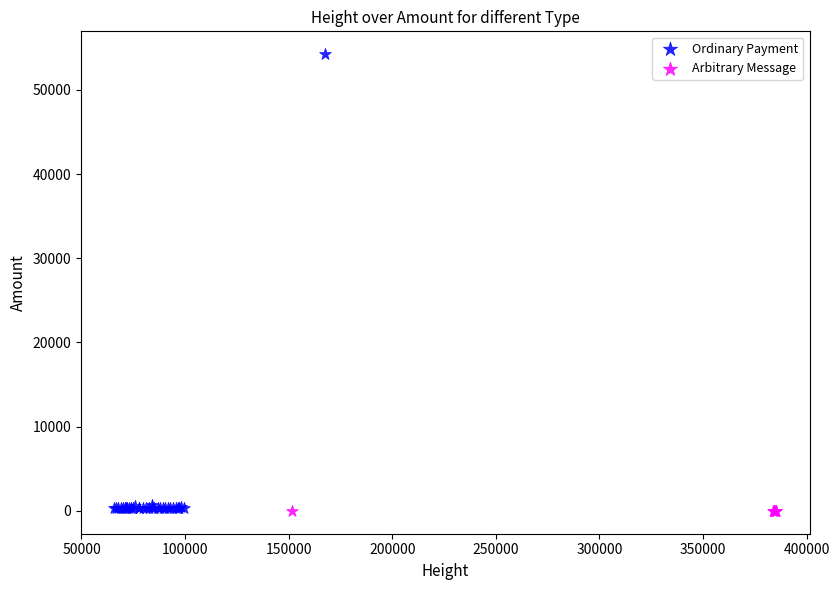

Which series reaches the maximum Y coordinate?

Ordinary Payment